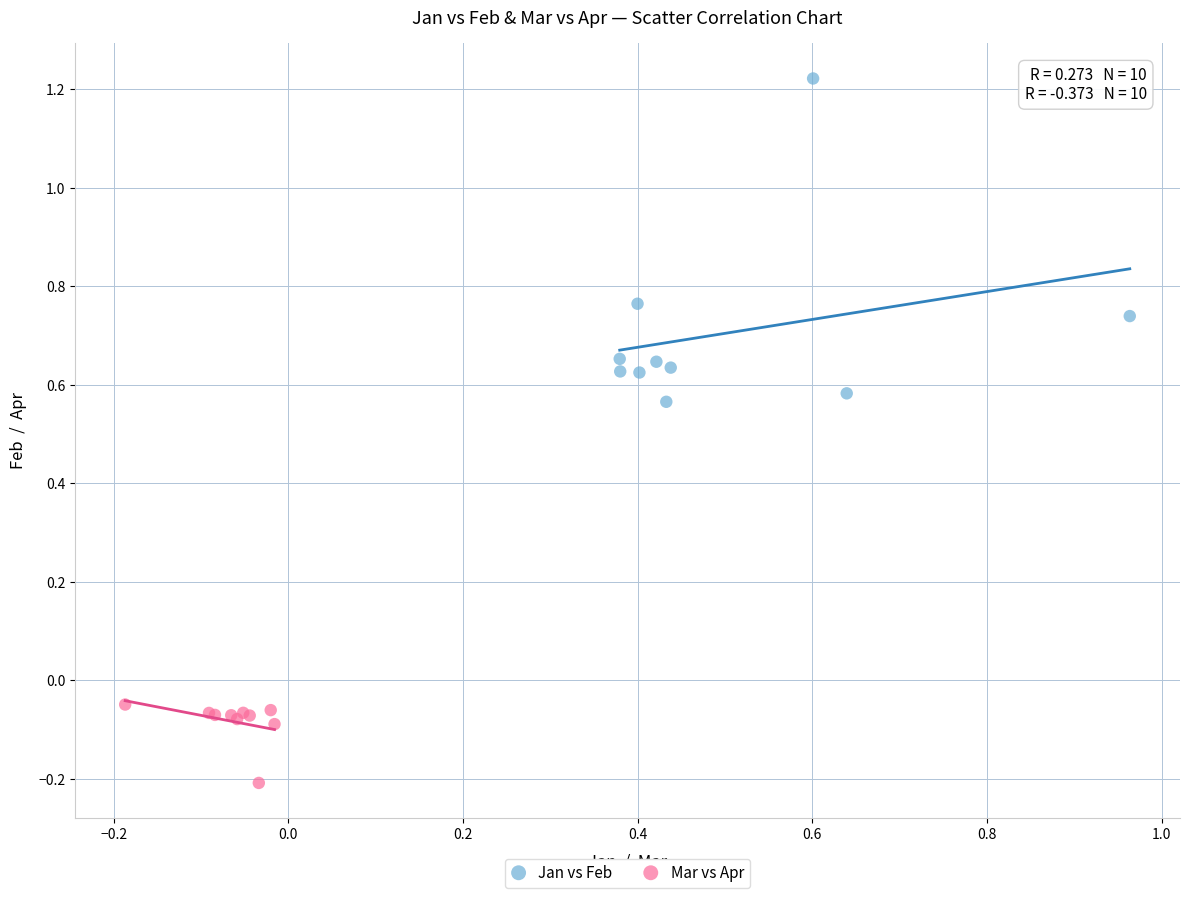

What are all the series names shown in the legend?

Jan vs Feb, Mar vs Apr